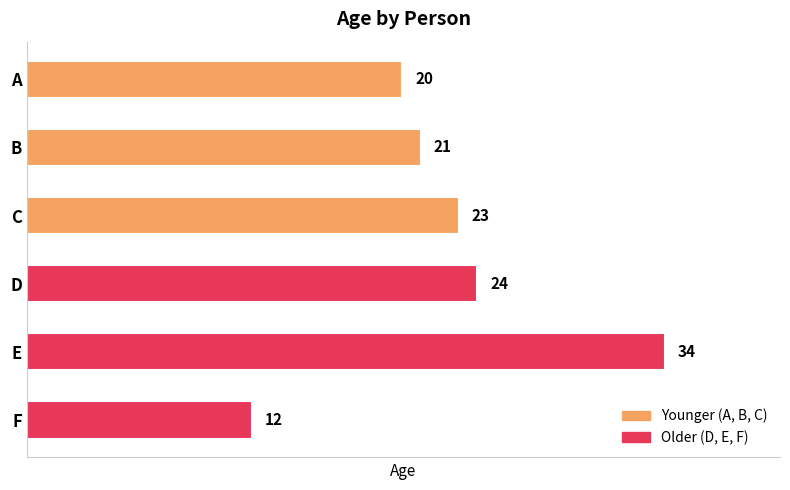

How many categories are shown in the chart?

6